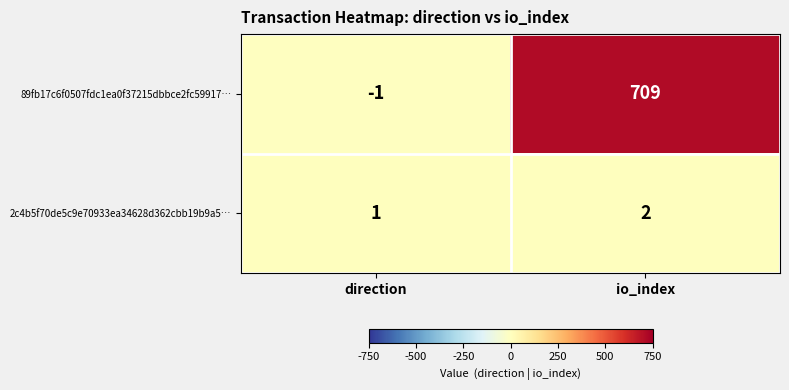

Which series changed the most between direction and io_index?

89fb17c6f0507fdc1ea0f37215dbbce2fc59917…